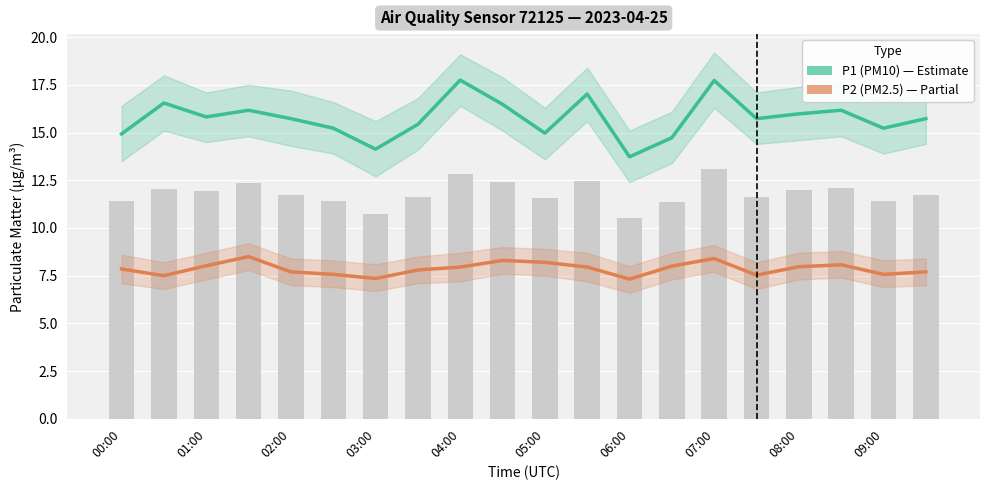

Are the bars horizontal?

No